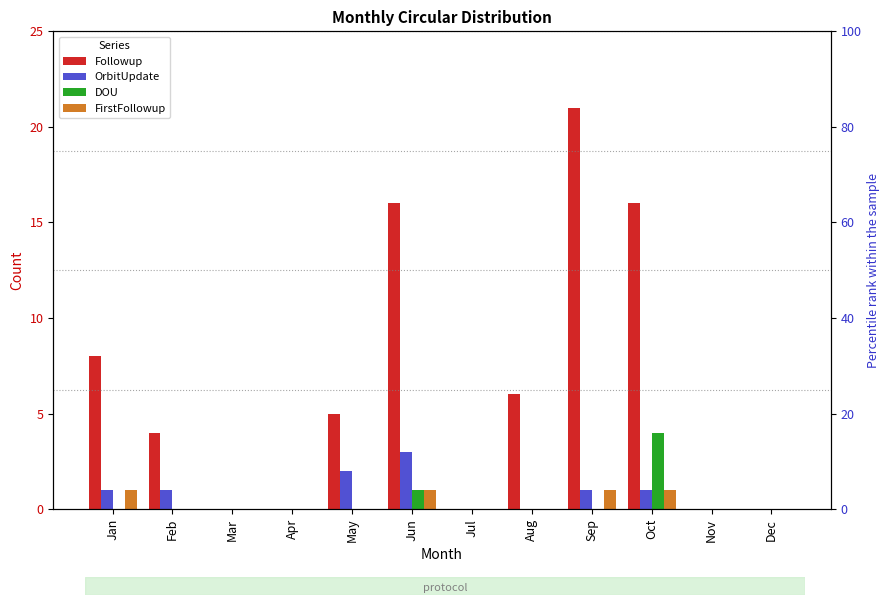

Does the chart contain any negative values?

No